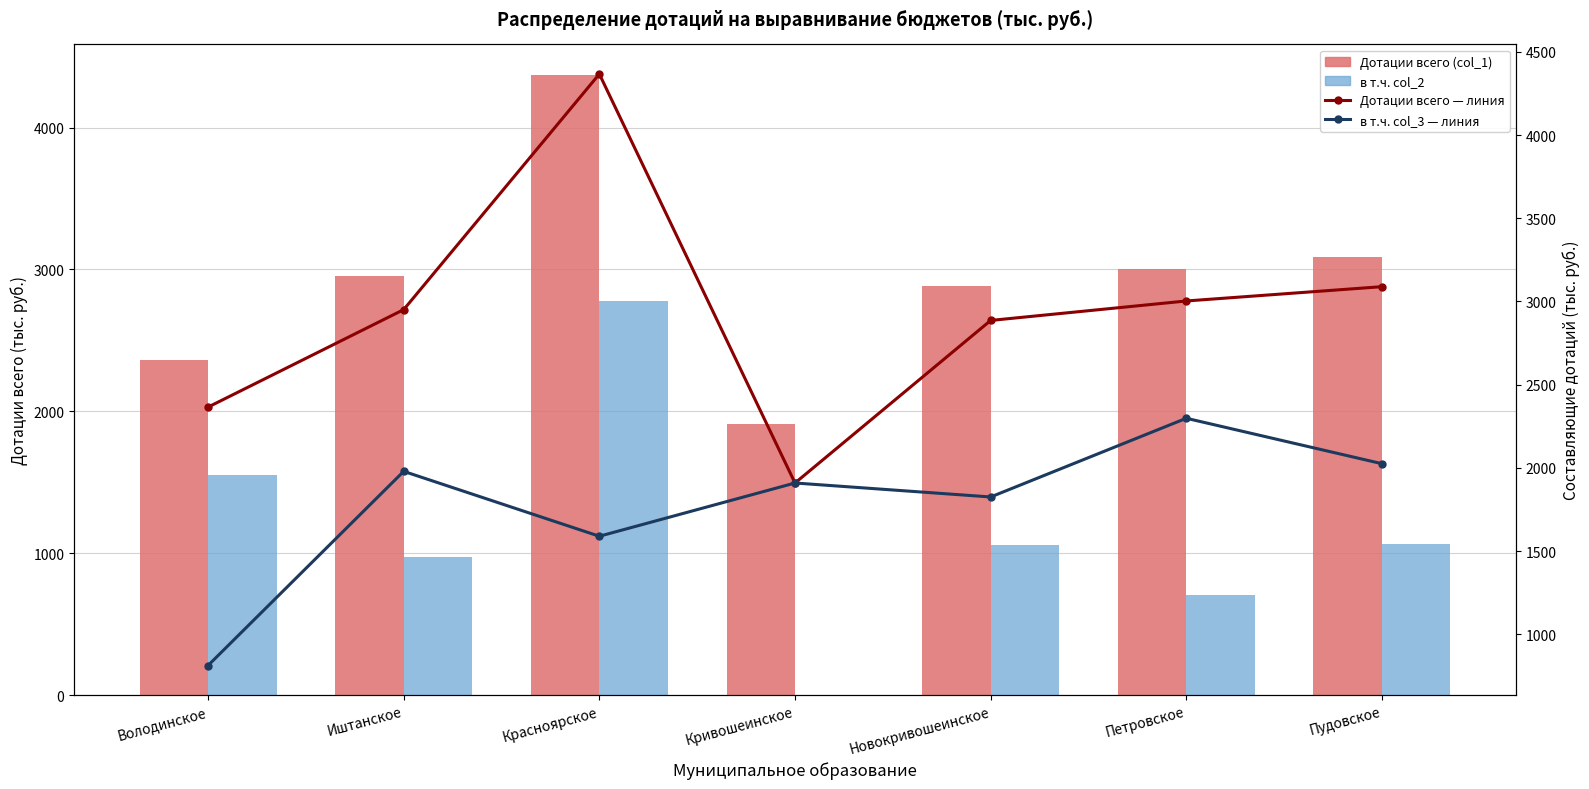

Which series has the largest range (max minus min)?

в т.ч. col_2